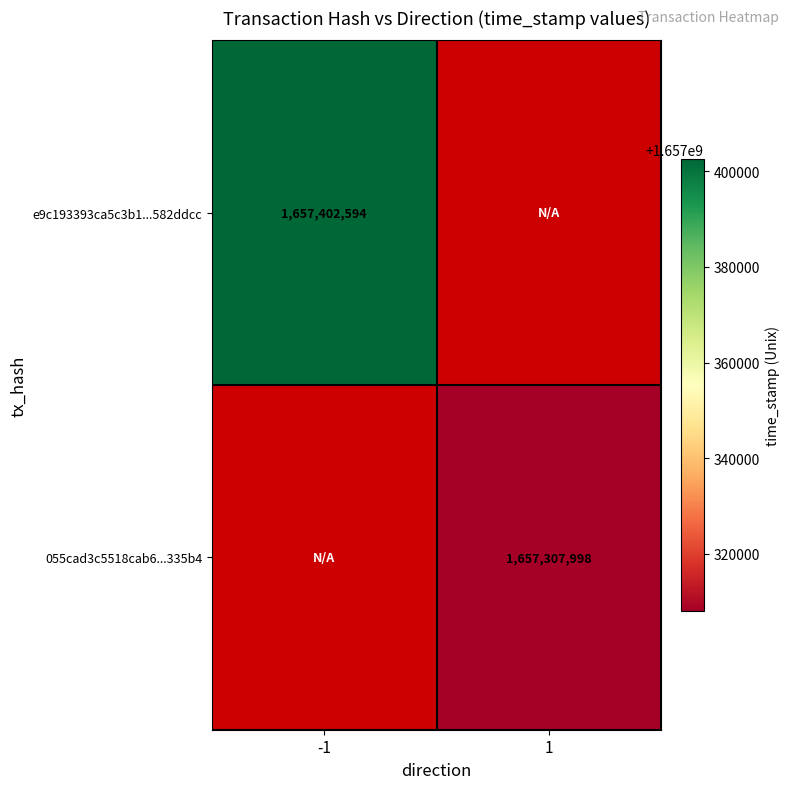

The value of 055cad3c5518cab6...335b4 at 1 is 1657307998. True or false?

True